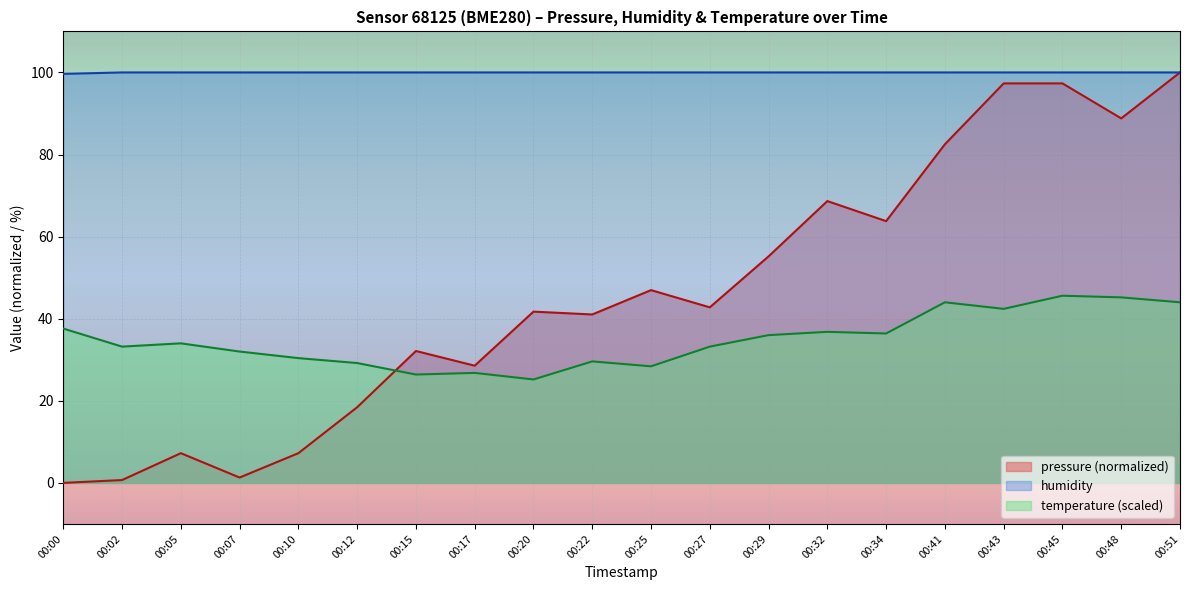

Count the humidity values in the range 100 to 101.

19